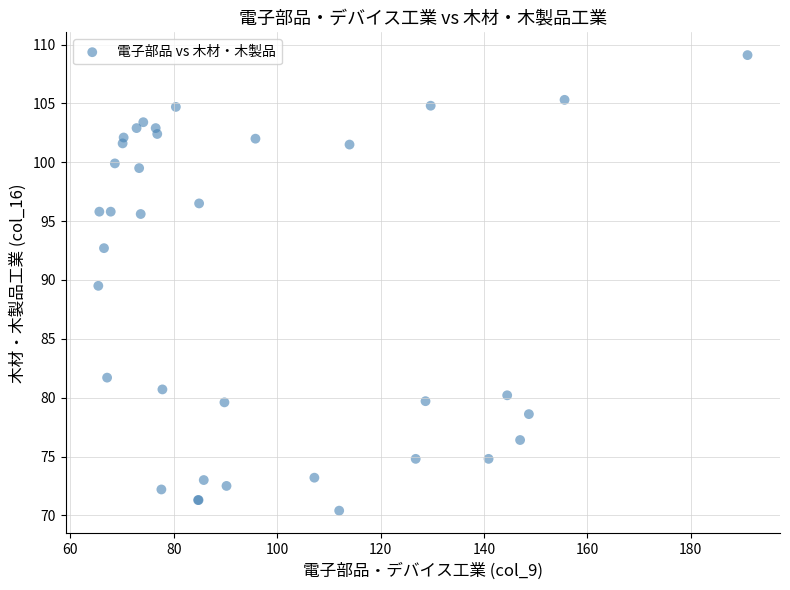

What Y value in the scatter plot is closest to 89?

89.5